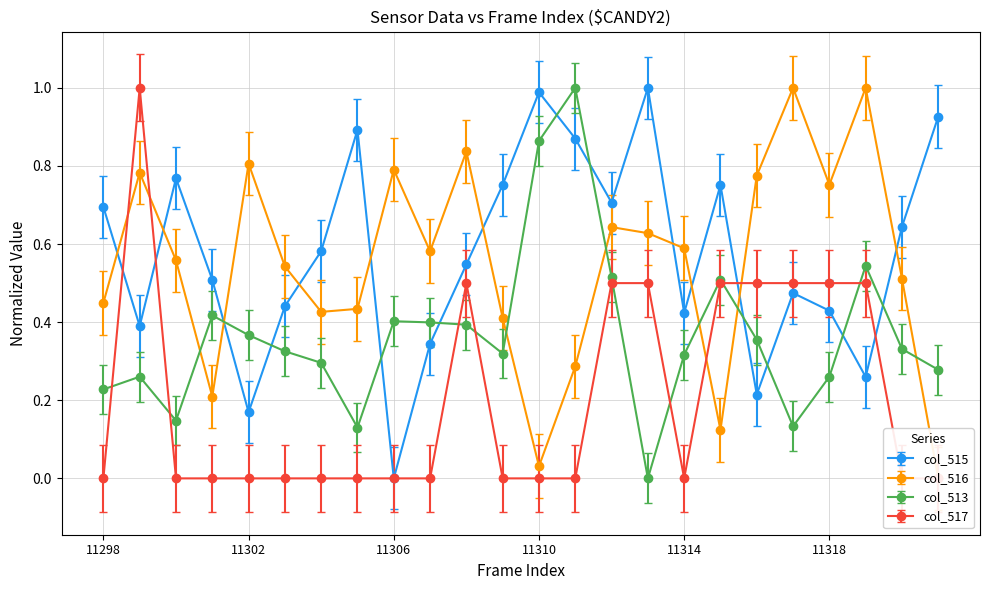

Rank the categories by col_513 value from lowest to highest.

11313, 11305, 11317, 11300, 11298, 11299, 11318, 11321, 11304, 11314, 11309, 11303, 11320, 11316, 11302, 11308, 11307, 11306, 11301, 11315, 11312, 11319, 11310, 11311